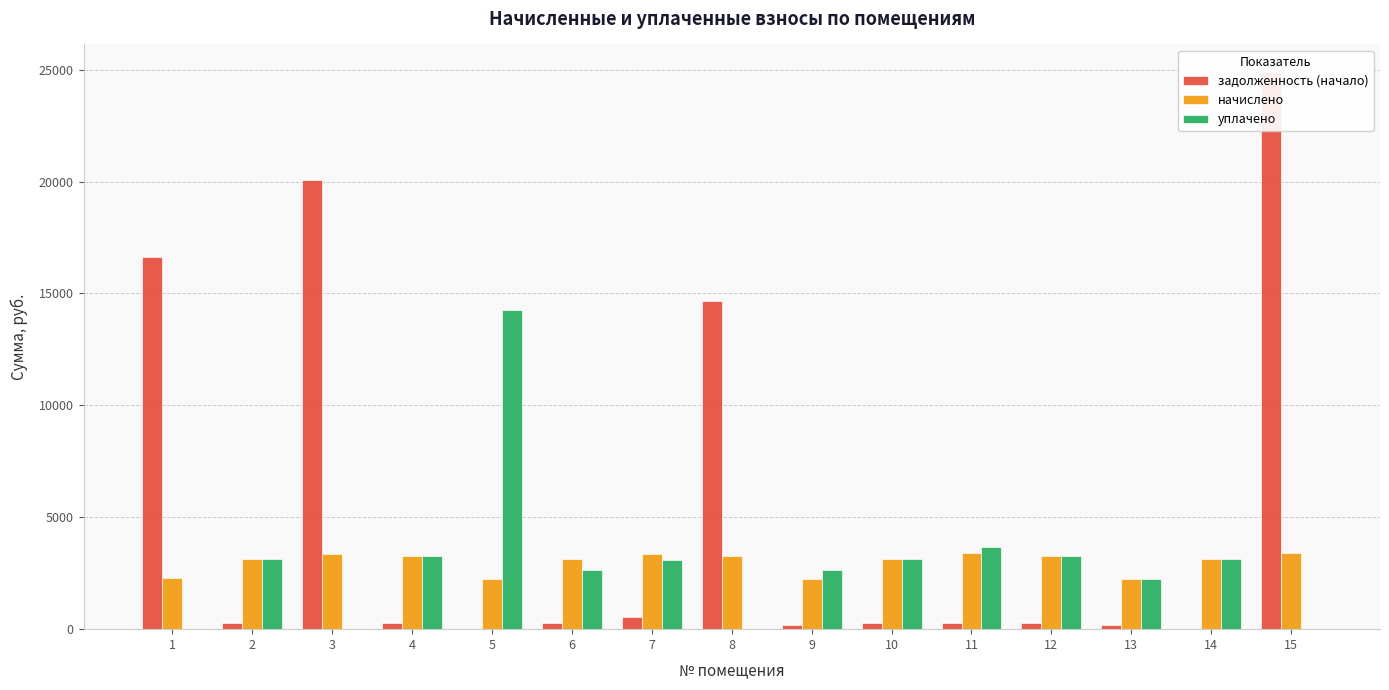

What is the value of the начислено bar at the 14th from the left?

3146.6